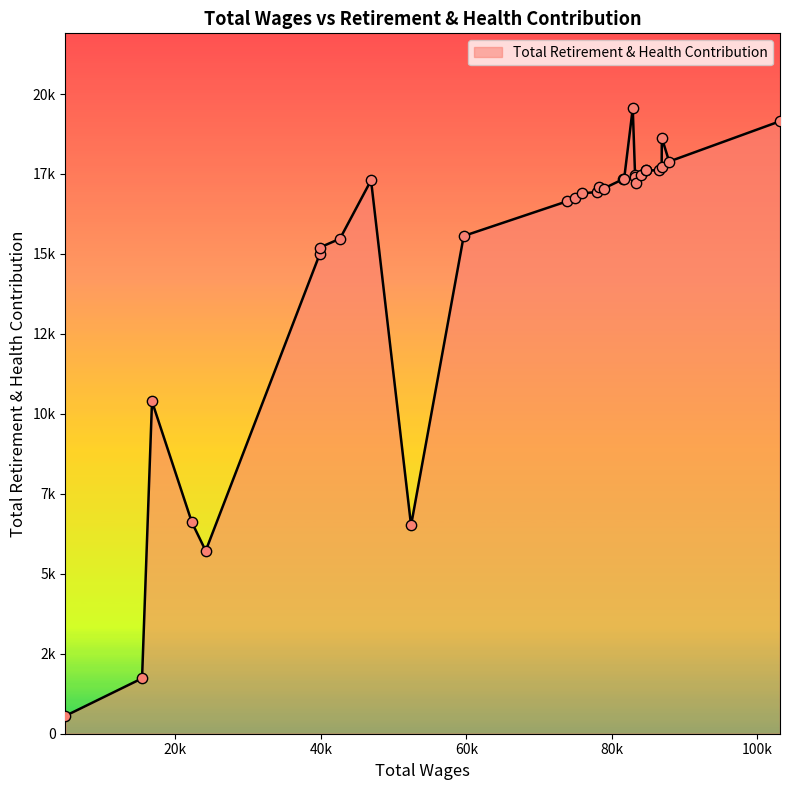

What is the ratio of the value at 52400 to the value at 84044?

0.4